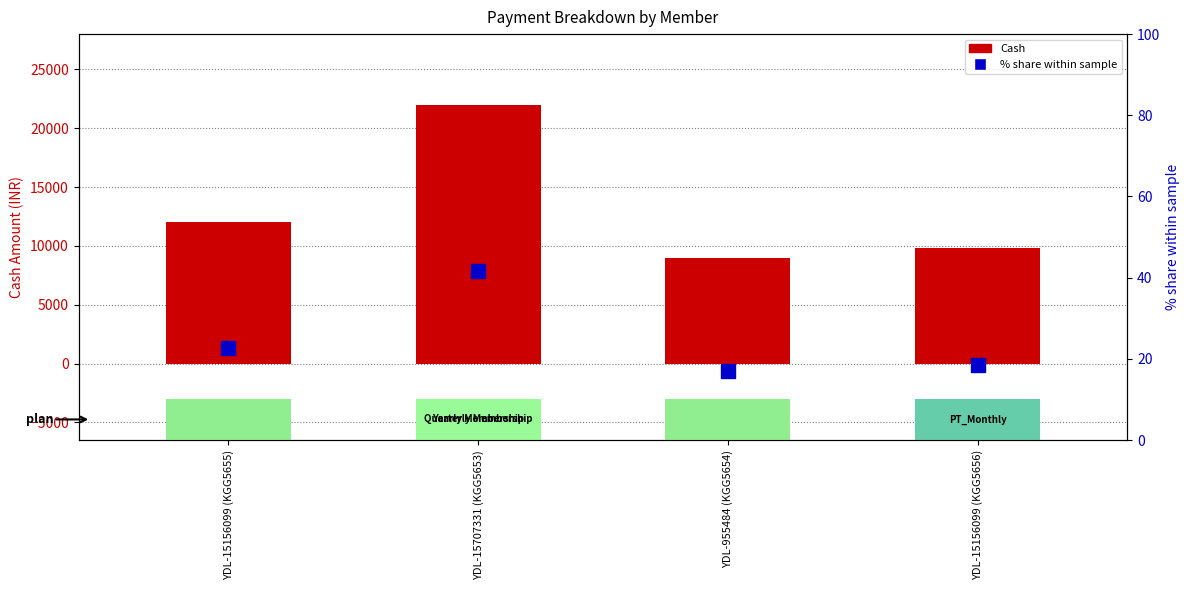

What is the sum of the % share within sample values at YDL-15156099 (KGG5655) and YDL-15156099 (KGG5656)?

41.3